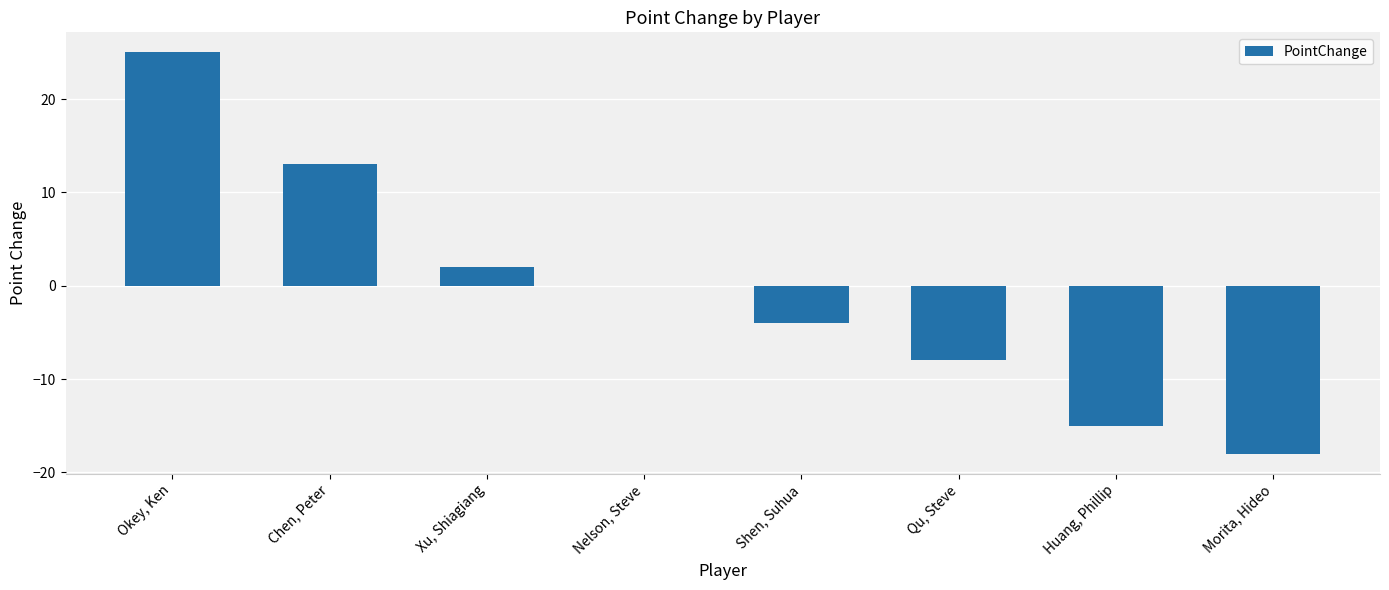

Which category has the highest value across all series?

Okey, Ken